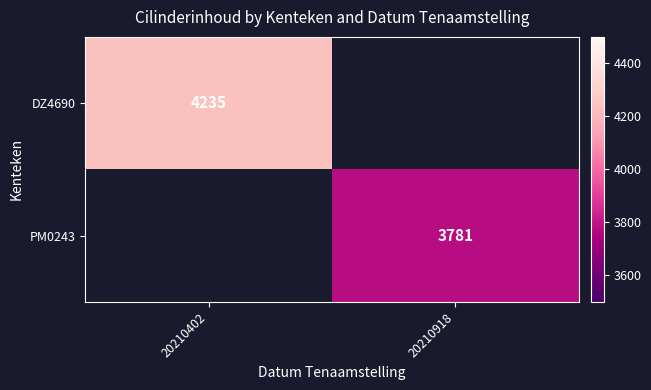

The DZ4690 series shows 2322 at 20210402. True or false?

False